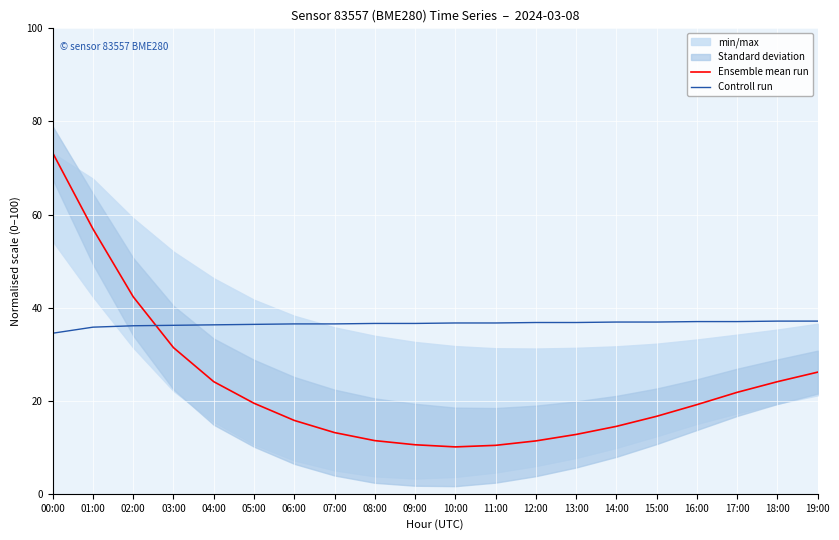

Count the number of categories in the chart.

20